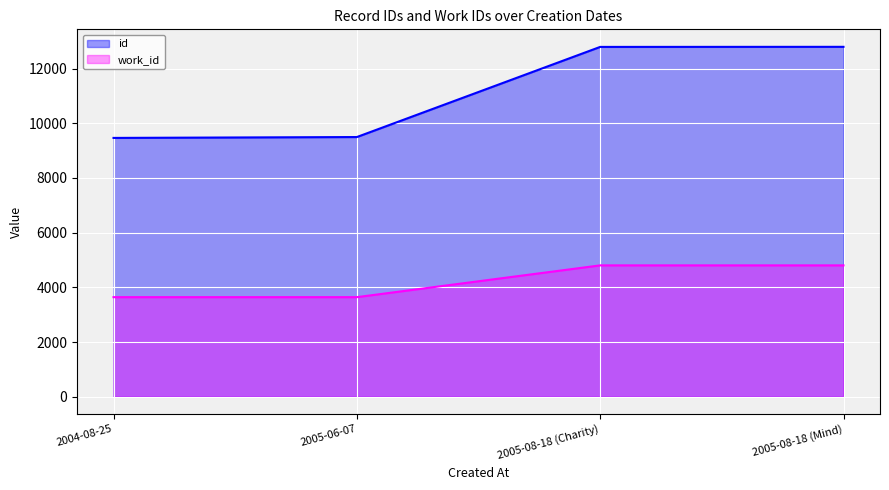

What is the average value of the id series?

11136